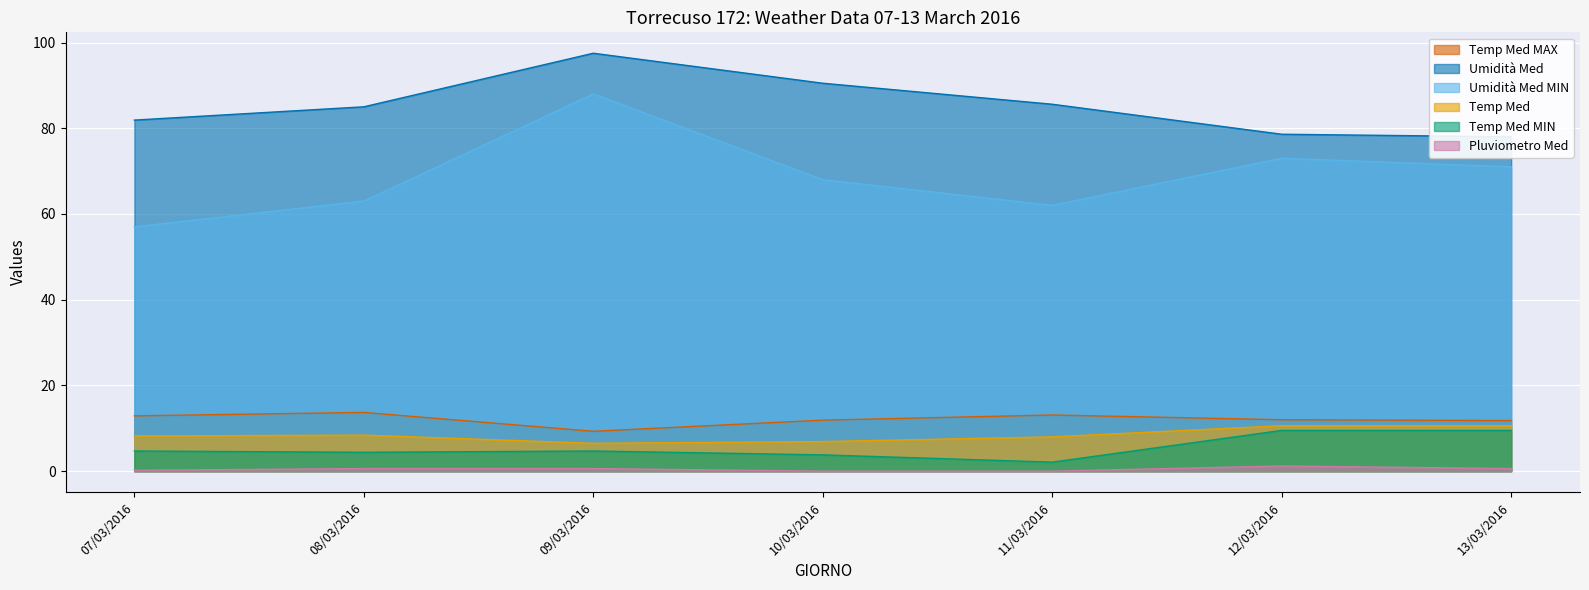

What value does the Temp Med MAX series have at 08/03/2016?

13.7